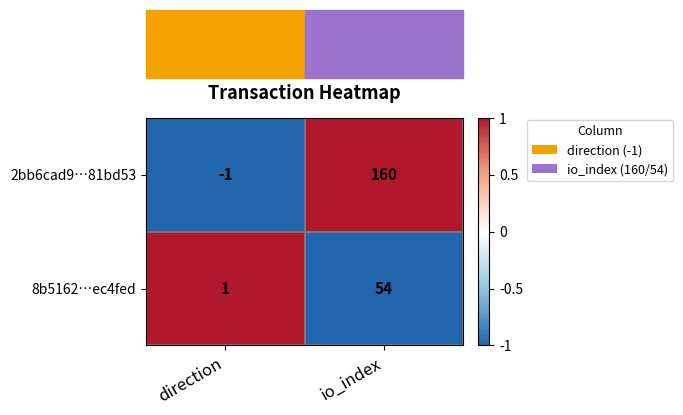

Is it true that 8b5162…ec4fed equals 1 at direction?

True